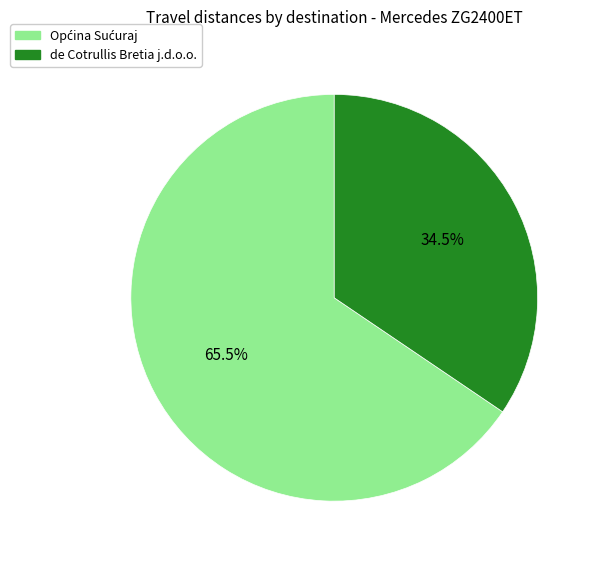

Is there any slice that represents more than half of the pie?

Yes